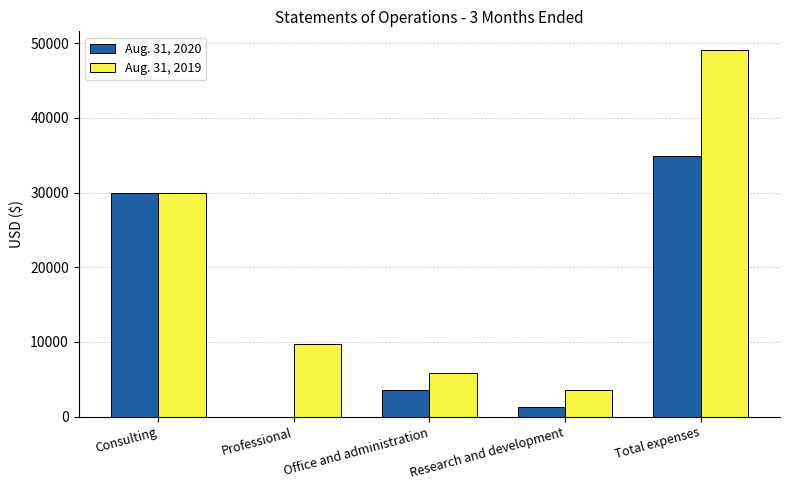

Which series changed the most between Professional and Research and development?

Aug. 31, 2019